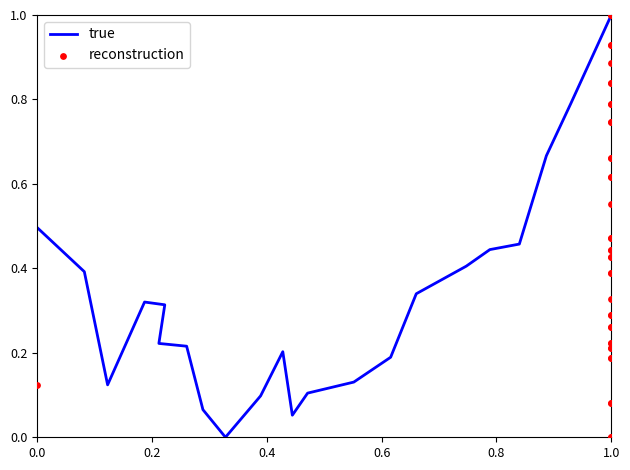

What are all the series names shown in the legend?

true, reconstruction